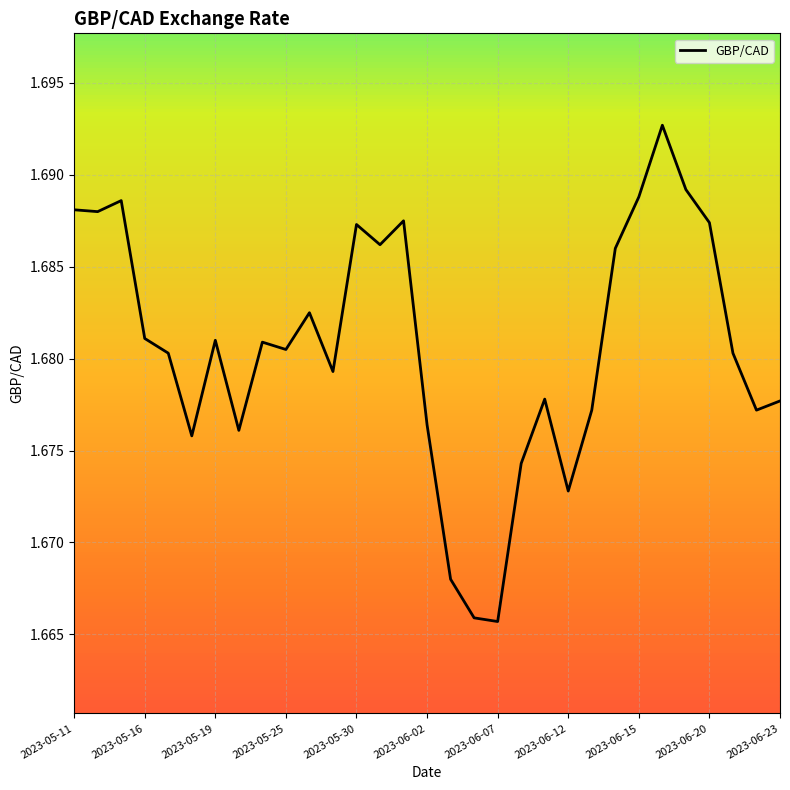

How many lines are shown in the chart?

1